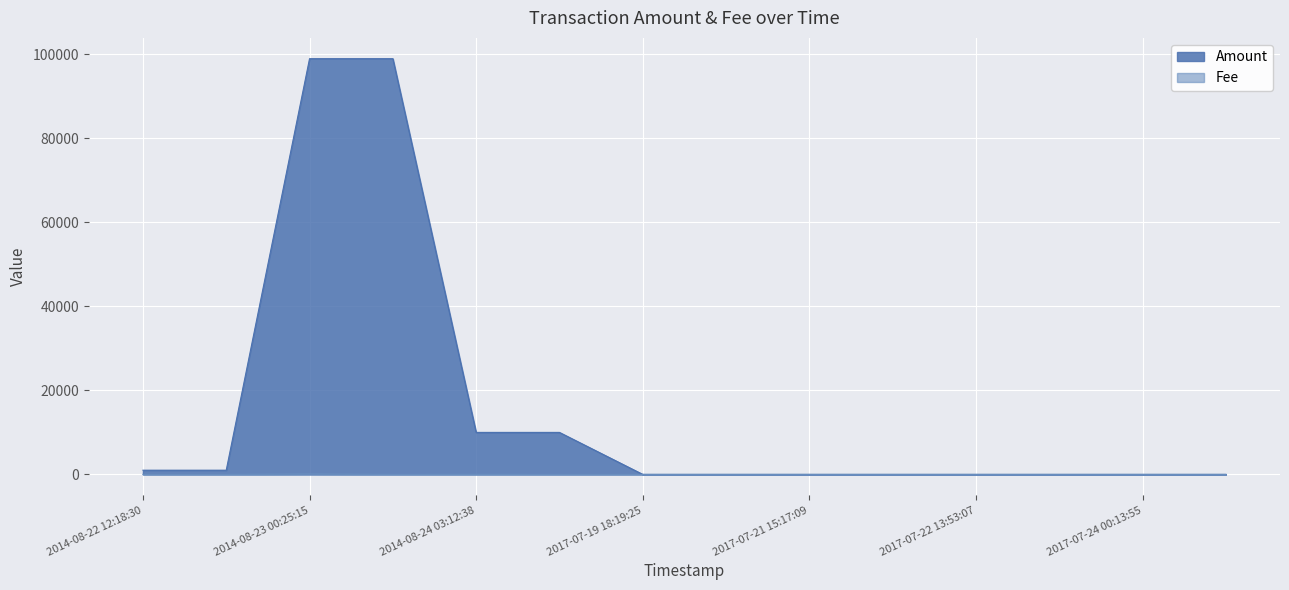

Reading left to right, what are all the values shown in this chart?

Amount: 1000	999	98901	98900	9991	9990	0	1	0	0	0	0	0	0
Fee: 1	1	99	1	10	1	1	1	1	1	1	1	1	1